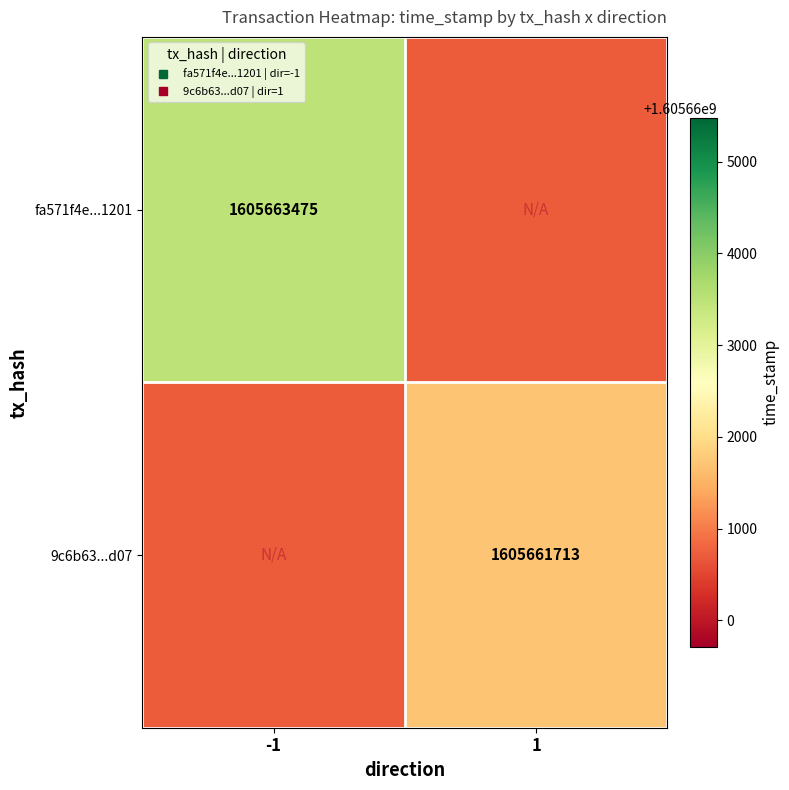

True or false: 9c6b63...d07 has a value of 1605661713 at 1.

True